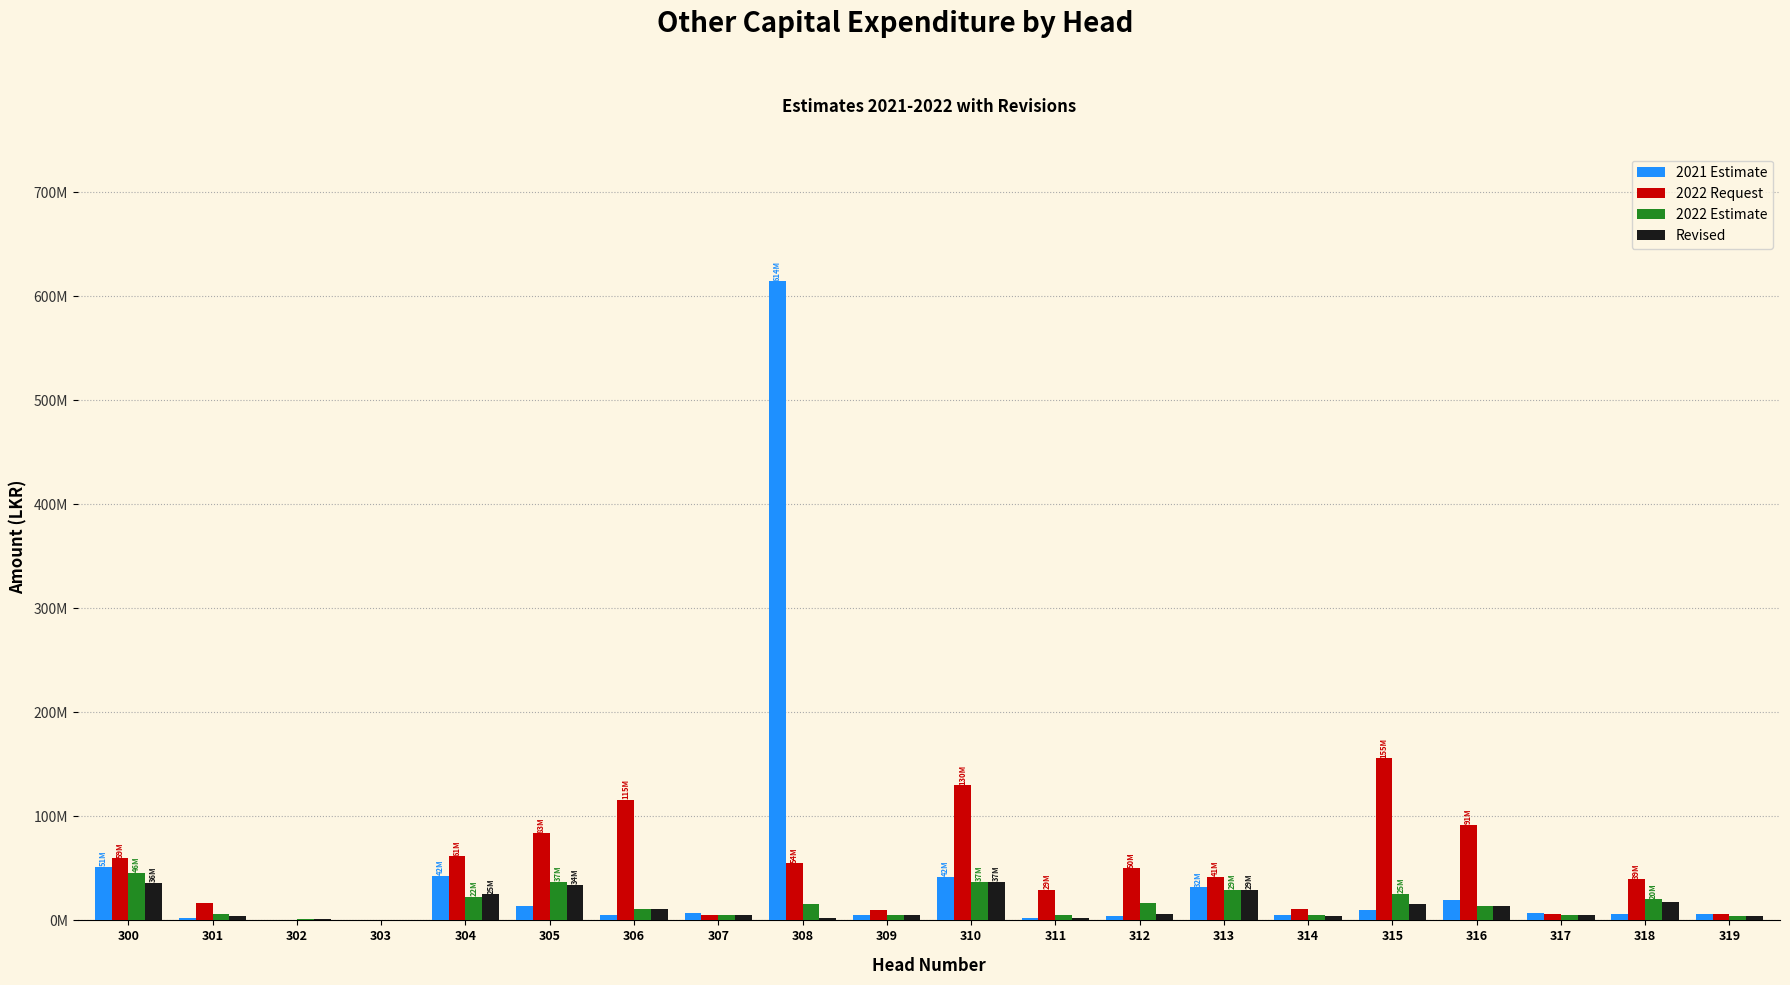

Are the bars grouped side by side (vs. stacked)?

Yes